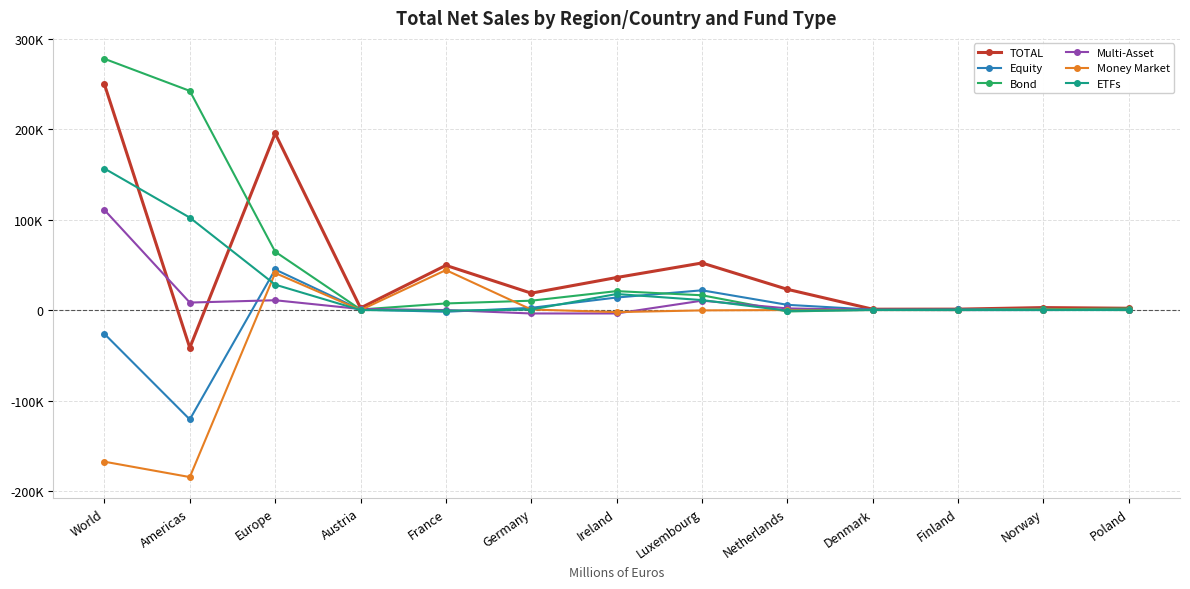

What are all the series names shown in the legend?

TOTAL, Equity, Bond, Multi-Asset, Money Market, ETFs